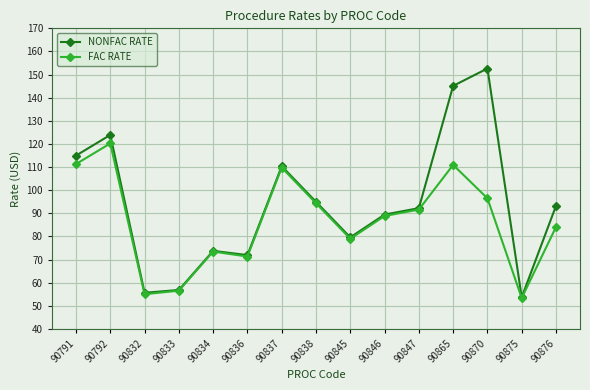

True or false: NONFAC RATE has more than 0 interior local peaks.

True